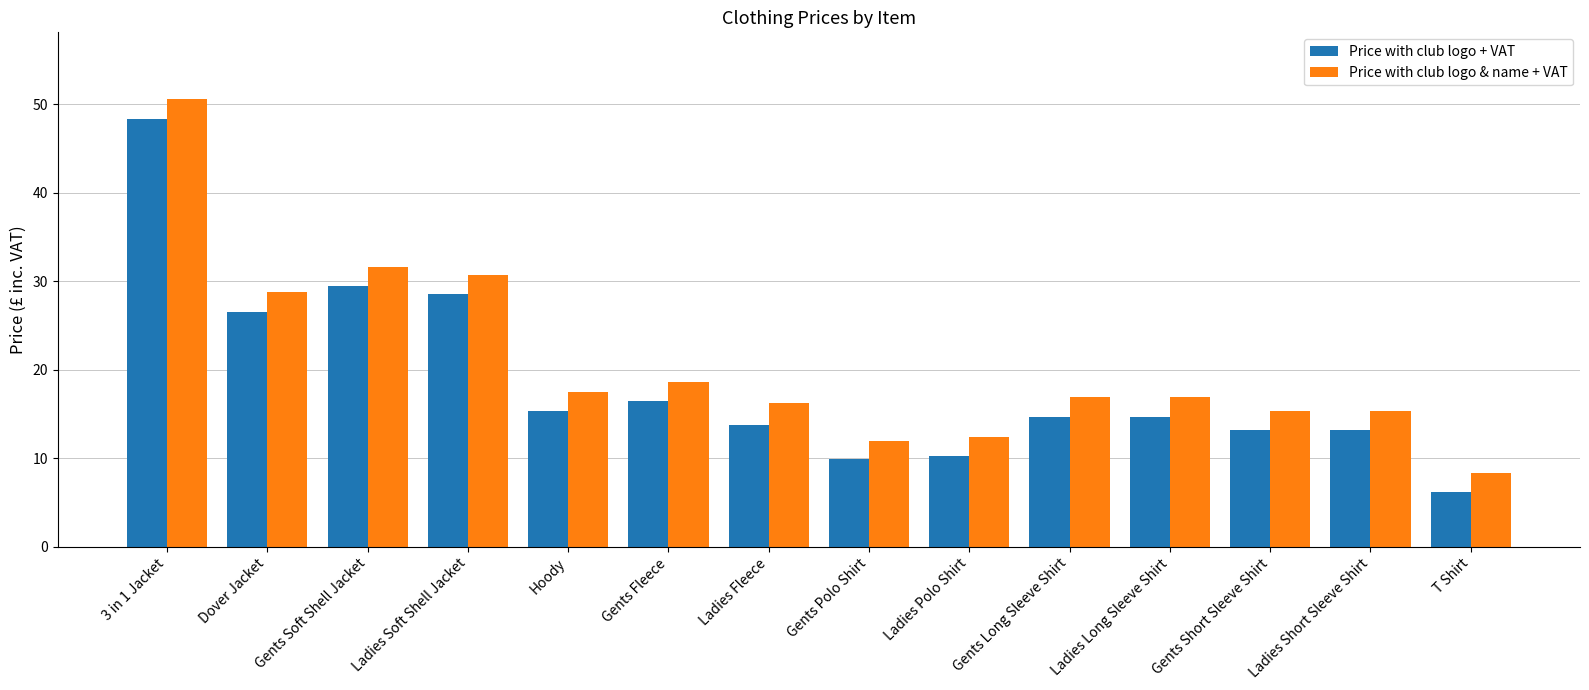

At which category is the sum across all series the highest?

3 in 1 Jacket